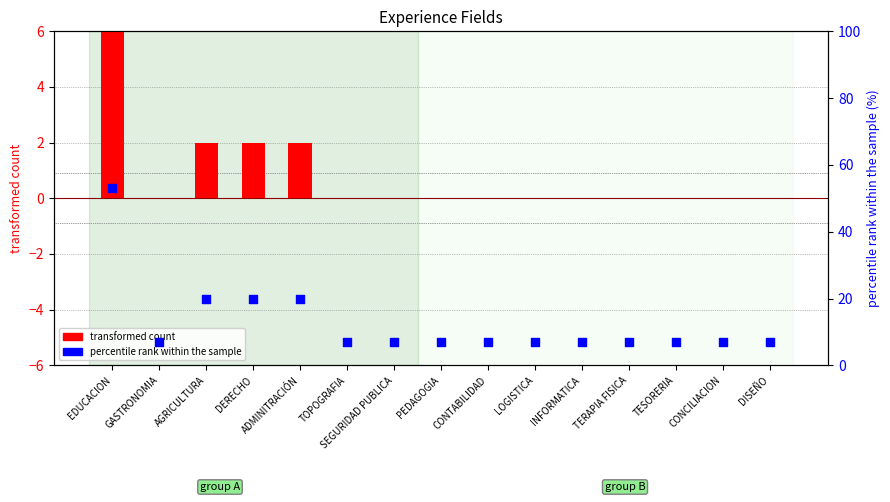

What are all the series names shown in the legend?

transformed count, percentile rank within the sample